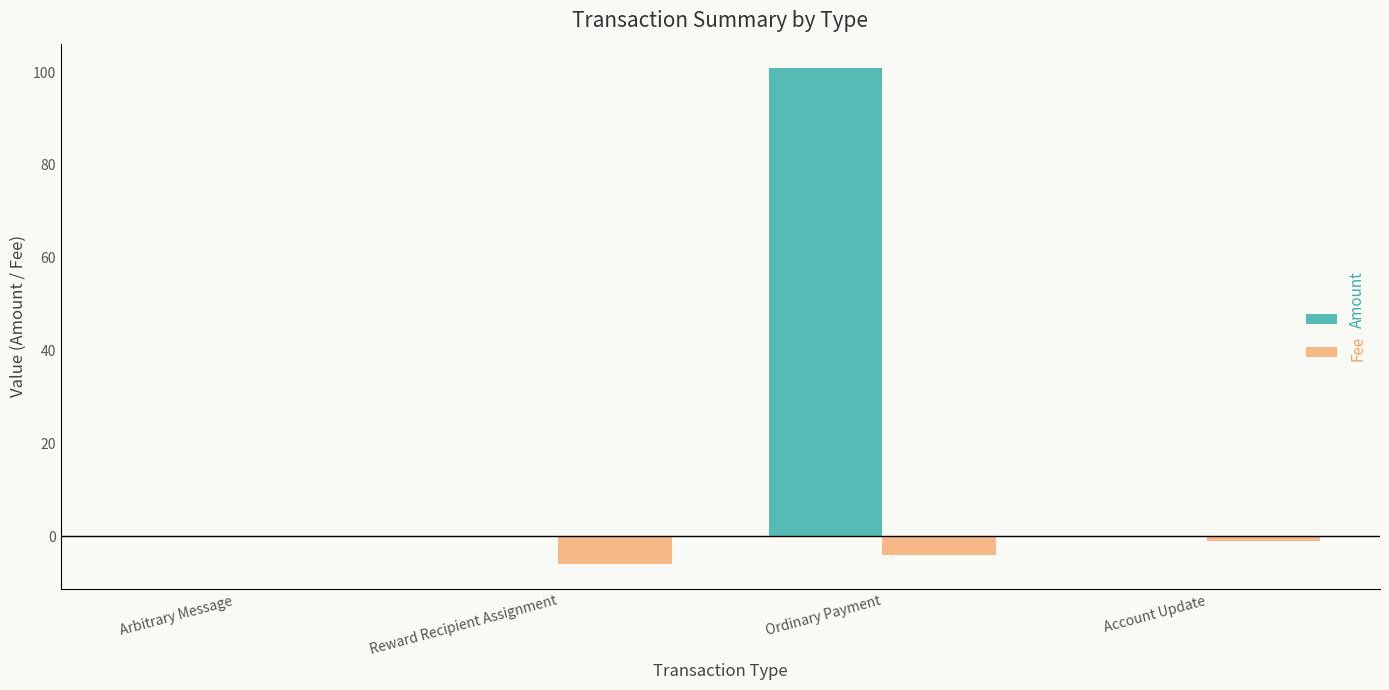

Between Arbitrary Message and Ordinary Payment, which series saw the biggest shift?

Amount